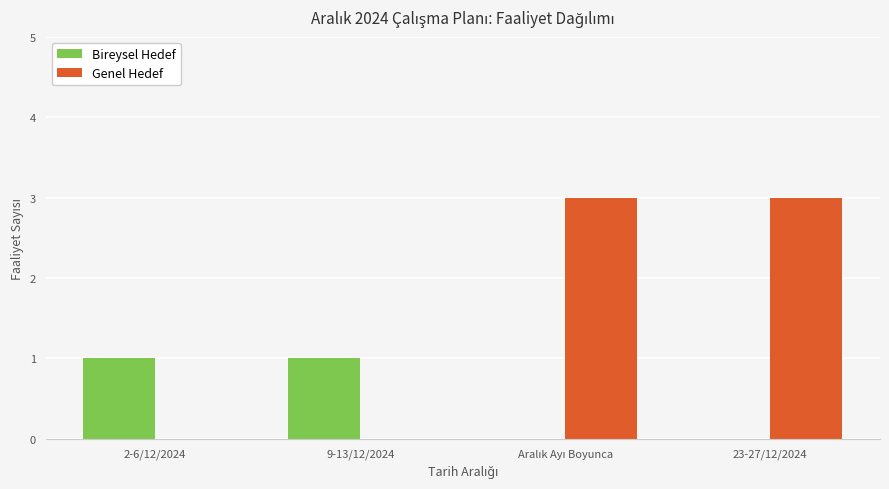

Reading right to left, extract all data points from this chart.

Bireysel Hedef: 0	0	1	1
Genel Hedef: 3	3	0	0